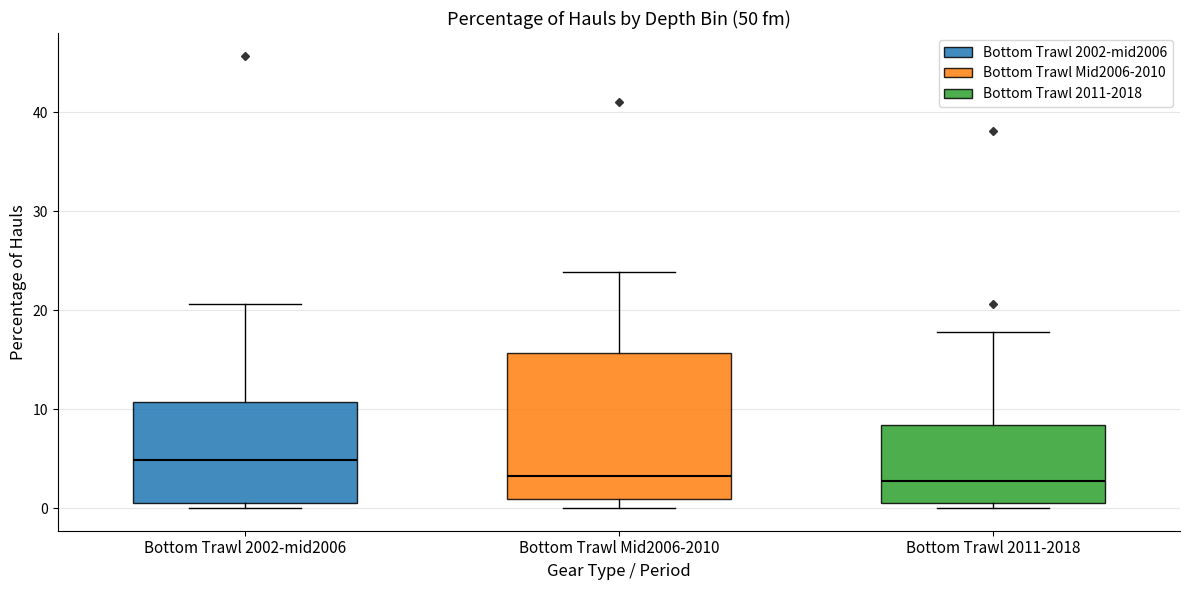

Reading left to right, transcribe this box plot: for each box, give where its median line is, the range the box spans, and where its two whiskers end, as read against the y-axis. The values are not printed on the chart, so give them approximately, as read against the axis.

Bottom Trawl 2002-mid2006: median 5, box 1 to 11, whiskers 0 to 21
Bottom Trawl Mid2006-2010: median 3, box 1 to 16, whiskers 0 to 24
Bottom Trawl 2011-2018: median 3, box 1 to 8, whiskers 0 to 18